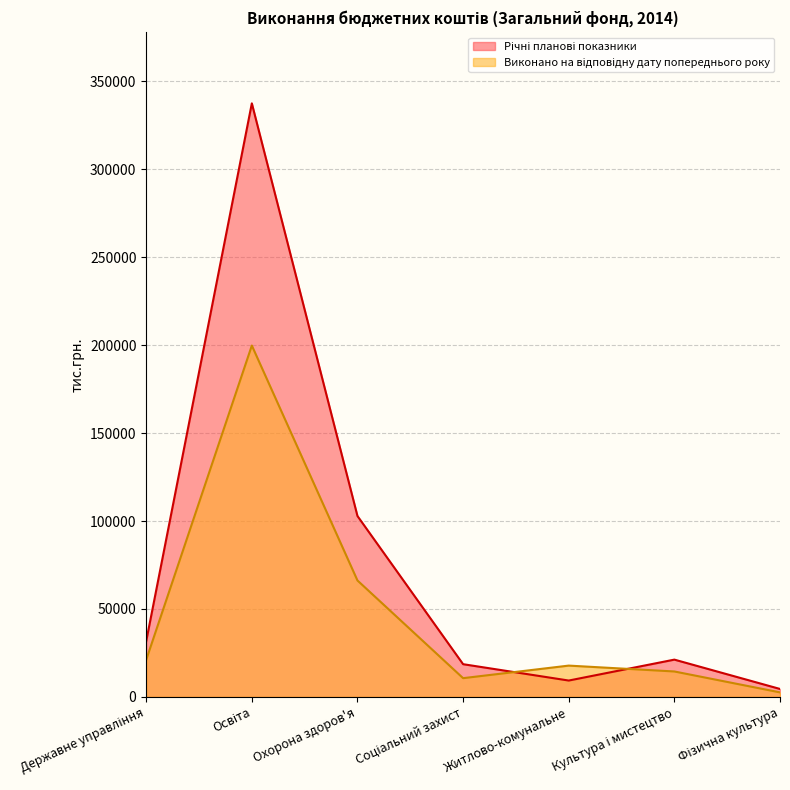

How many times do Виконано на відповідну дату попереднього року and Річні планові показники cross each other?

2